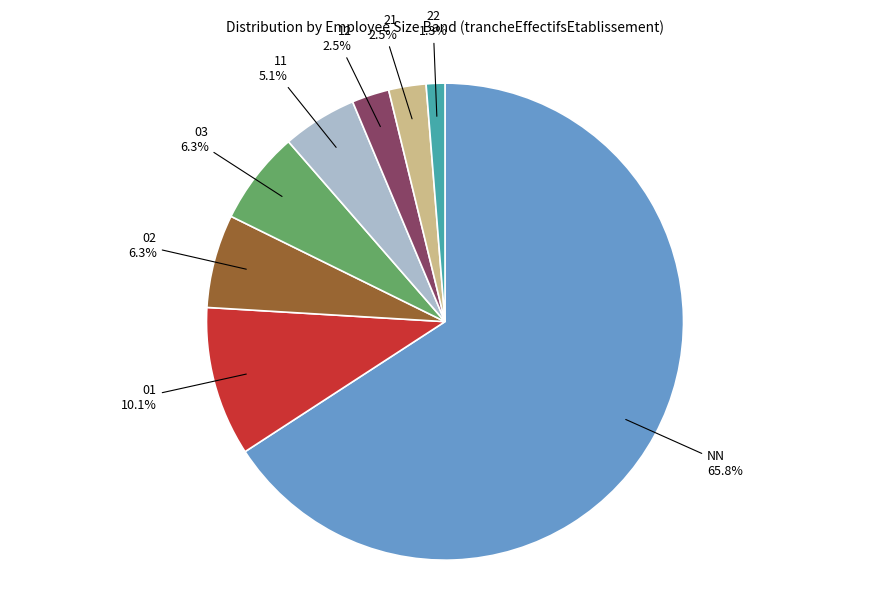

Approximately how many times larger is the value at NN compared to 02?

10.4